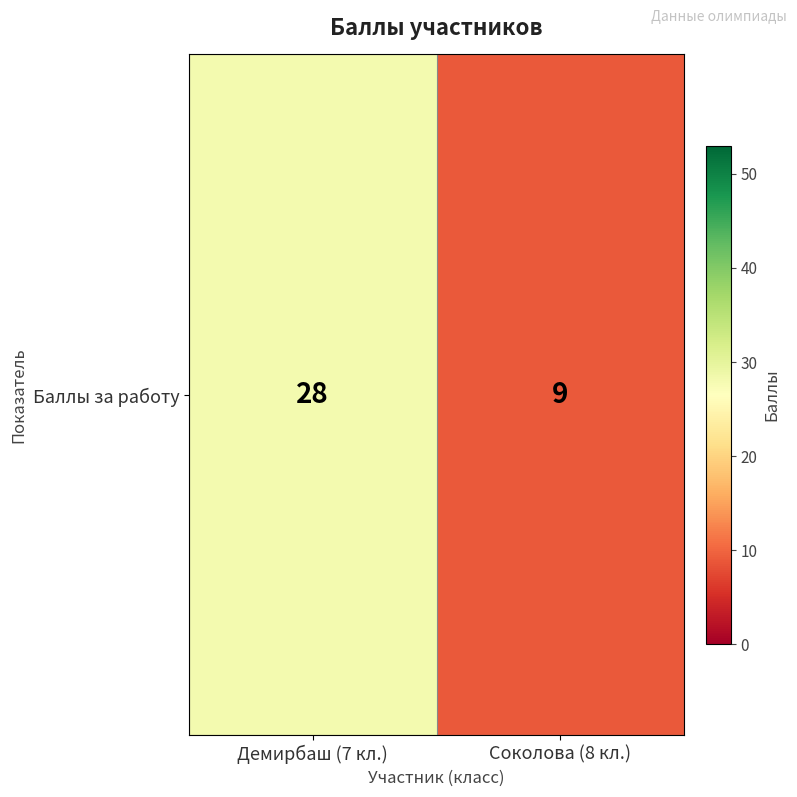

Which has a higher value, Демирбаш (7 кл.) or Соколова (8 кл.)?

Демирбаш (7 кл.)